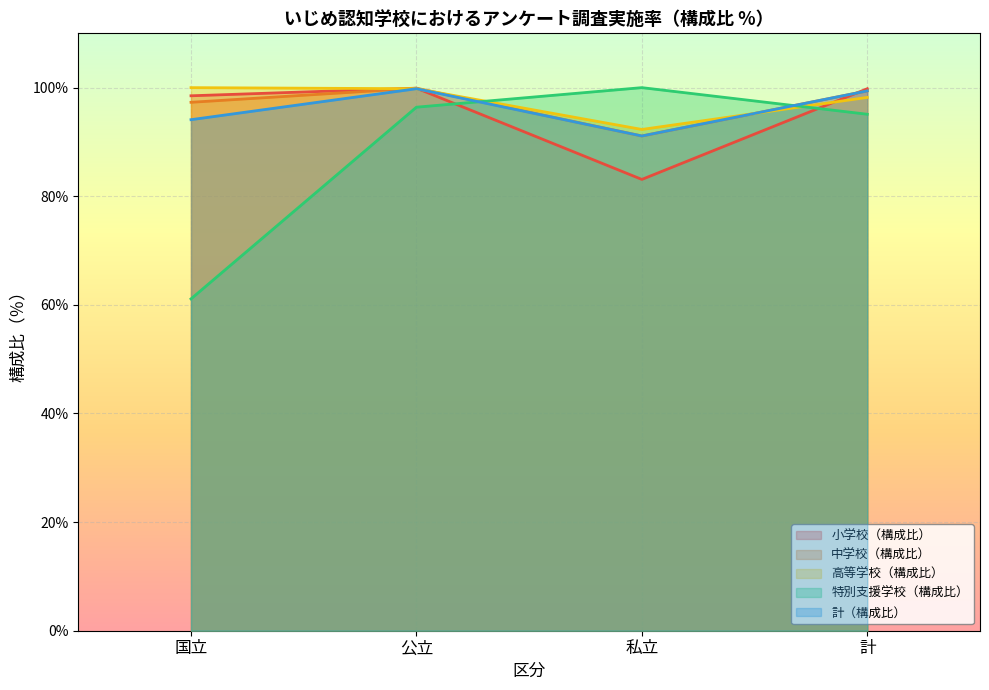

How many values in the 計（構成比） series are below 99?

2